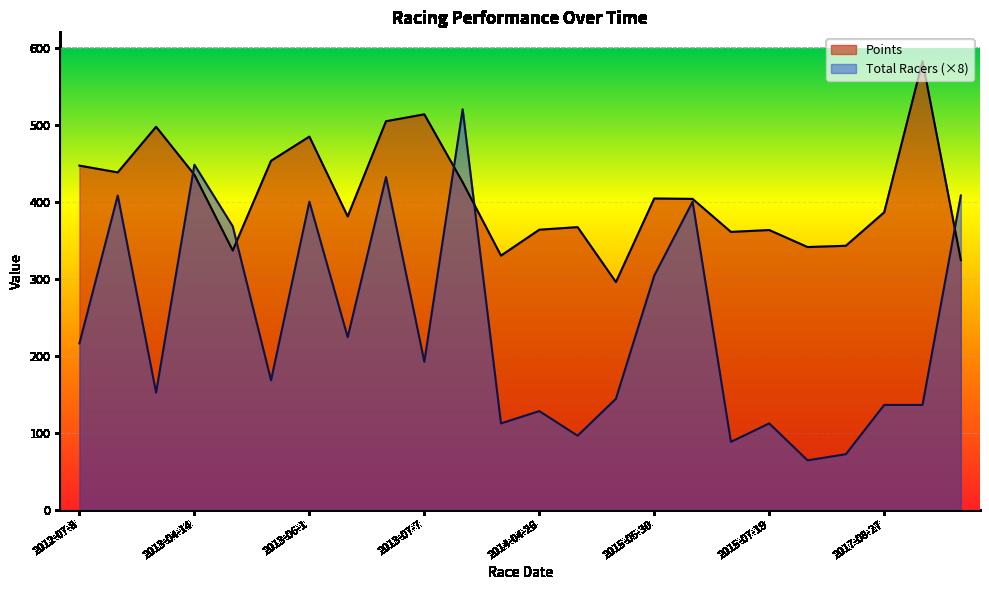

What is the highest value of the Points series?

582.5